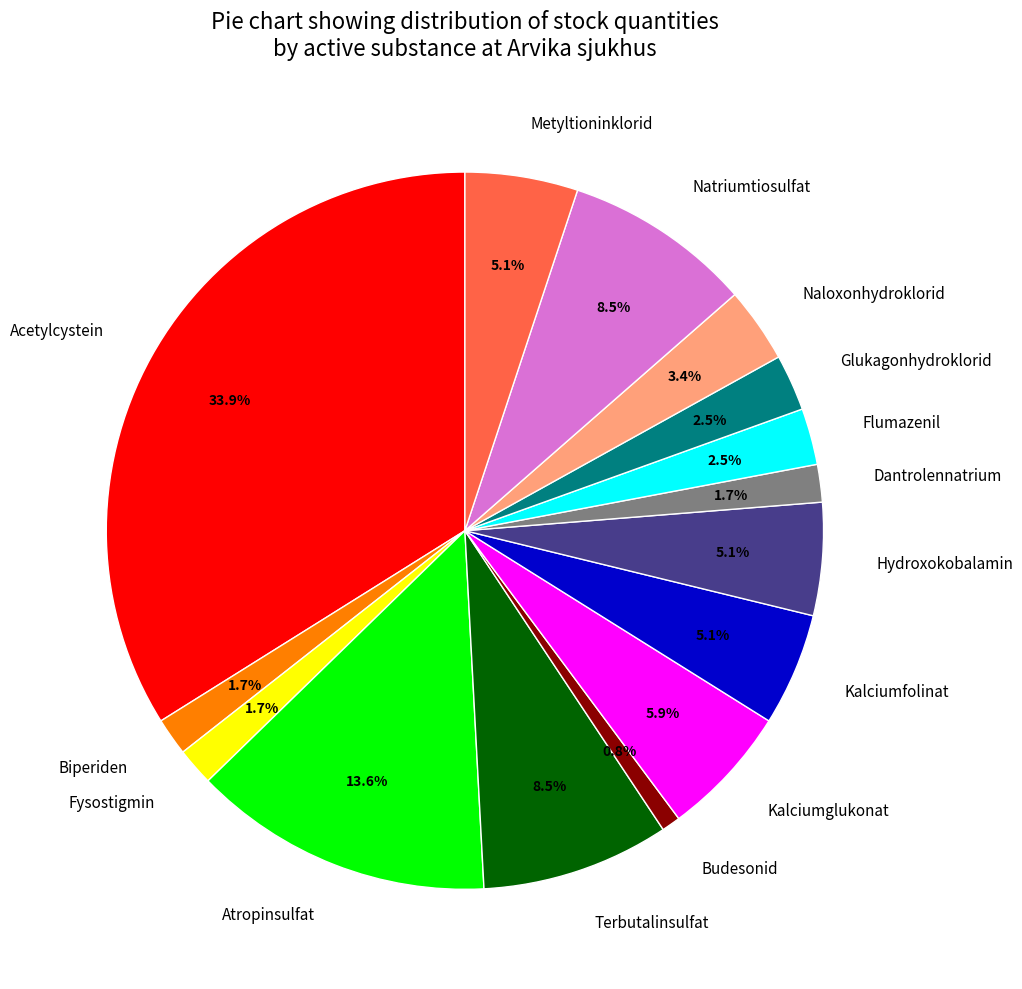

To the nearest percent, what is the difference between the largest and smallest slice percentages?

33%